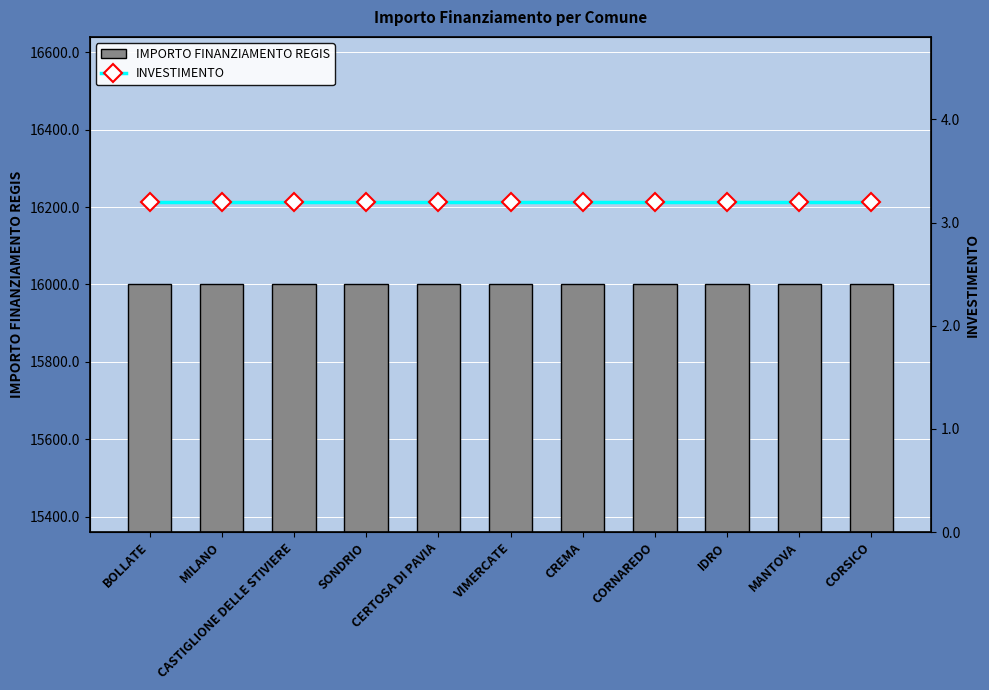

What is the total value across all series at VIMERCATE?

16003.2